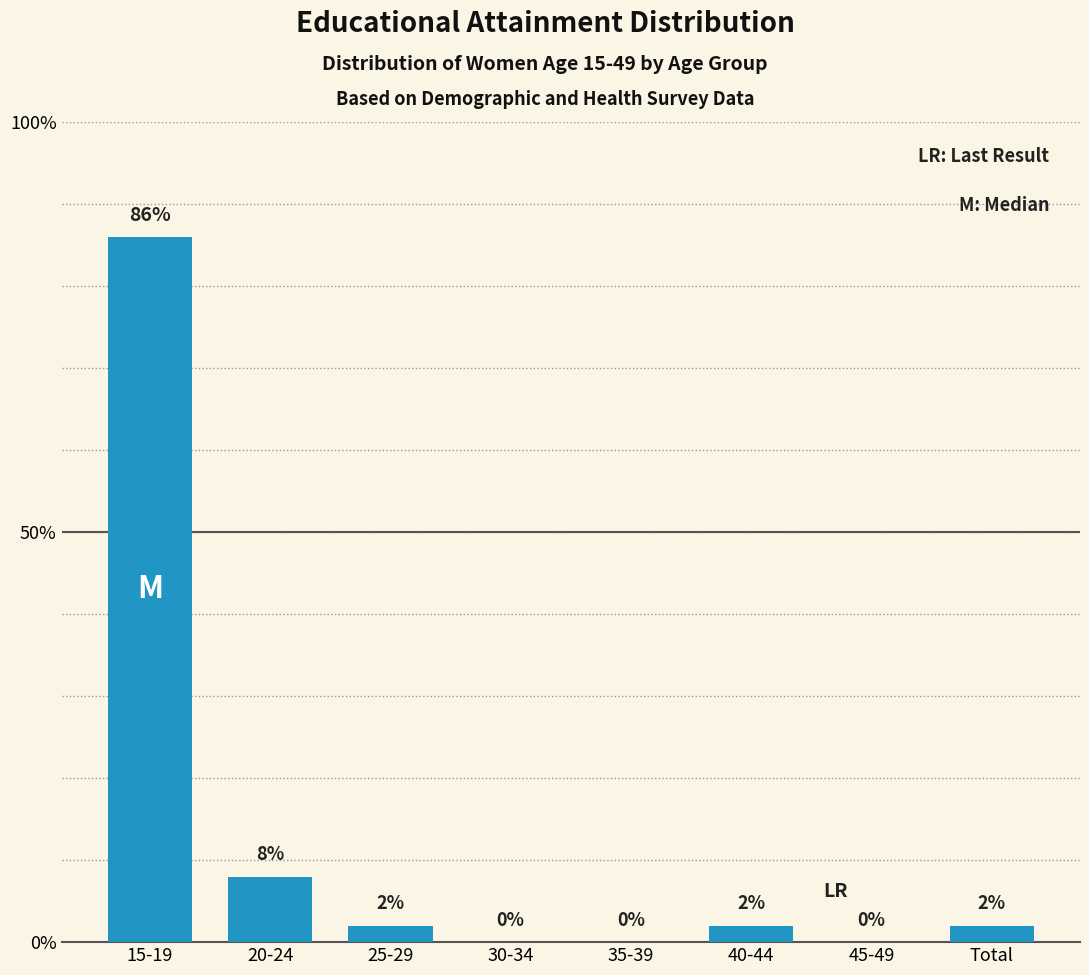

Reading right to left, extract all data points from this chart.

Total=2	45-49=0	40-44=2	35-39=0	30-34=0	25-29=2	20-24=8	15-19=86